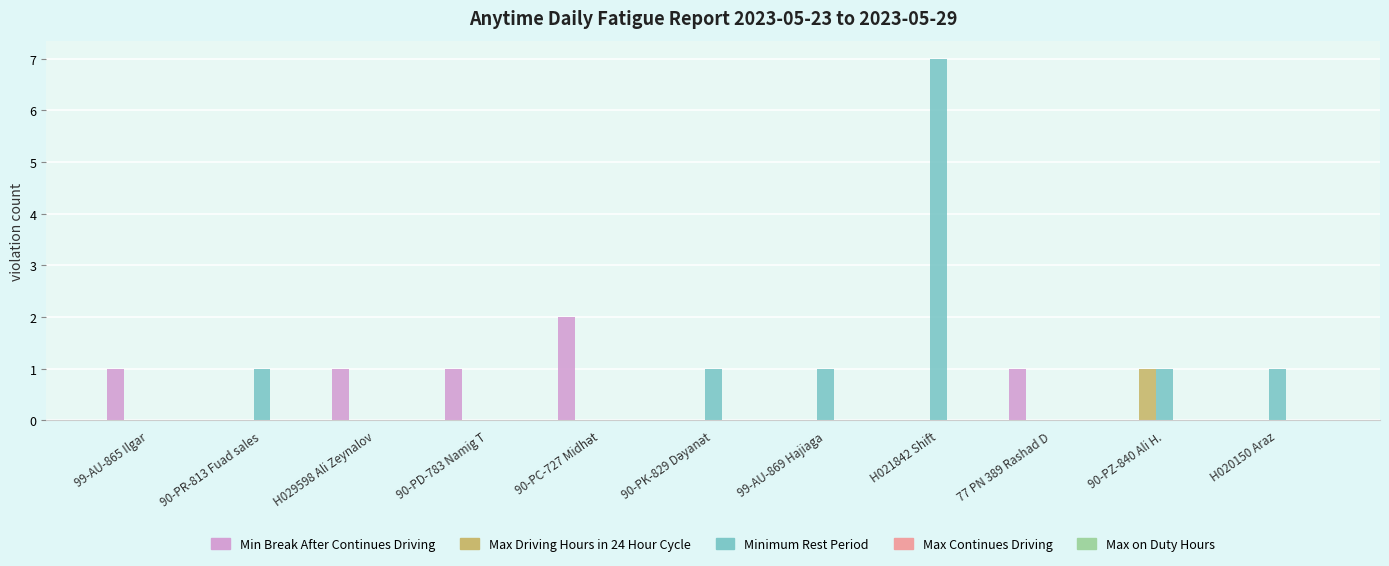

What is the average value of the Min Break After Continues Driving series?

1